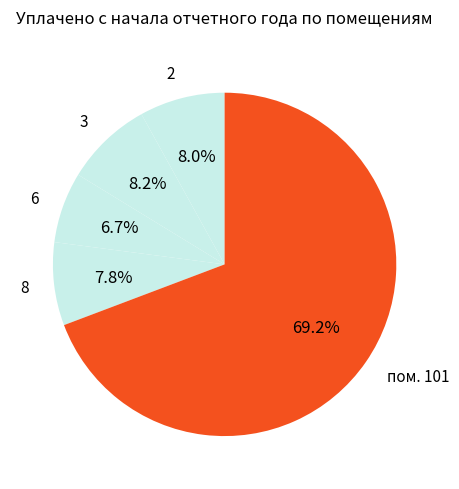

How many segments does this pie chart have?

5